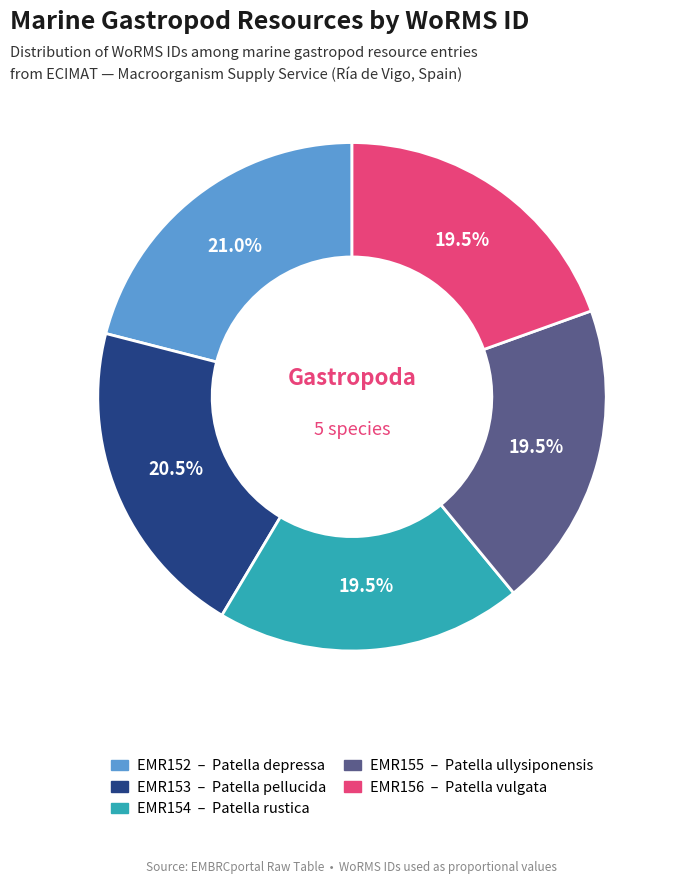

Which category has the biggest portion of the pie?

EMR152